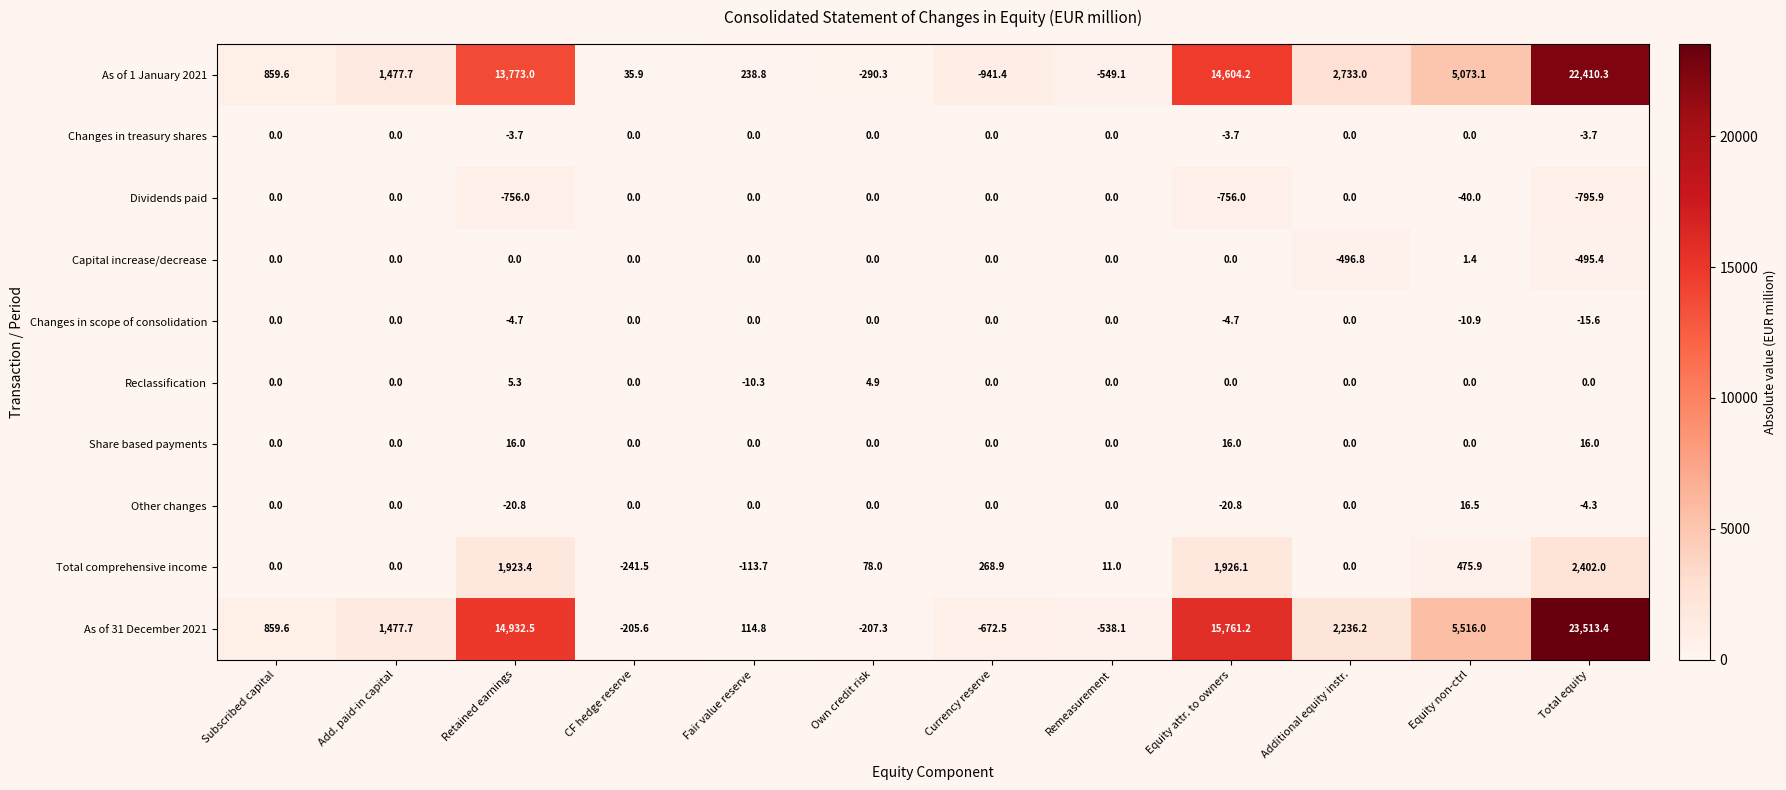

True or false: As of 31 December 2021 has a value of 9248.1 at Retained earnings.

False